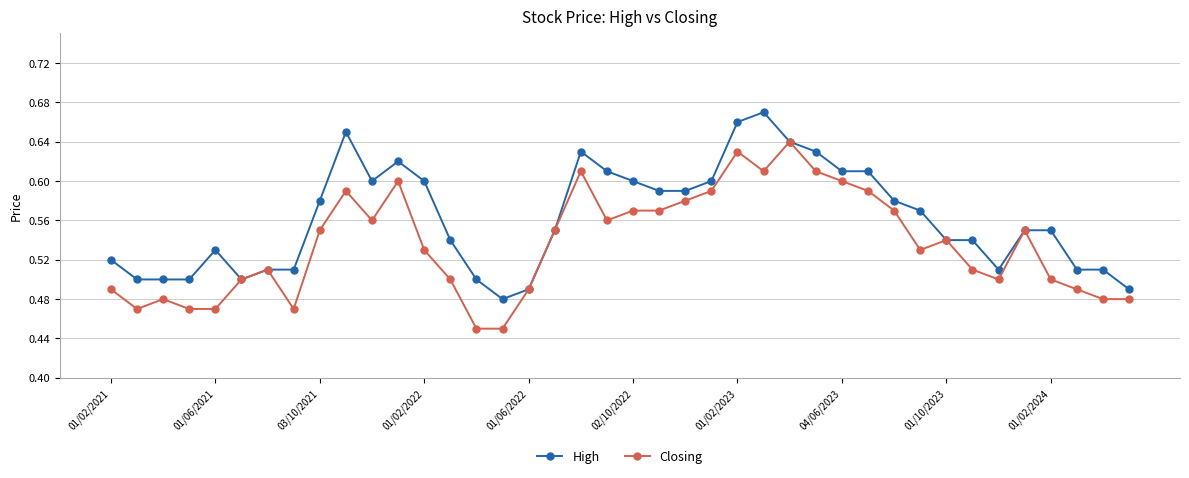

How many categories are shown in the chart?

40